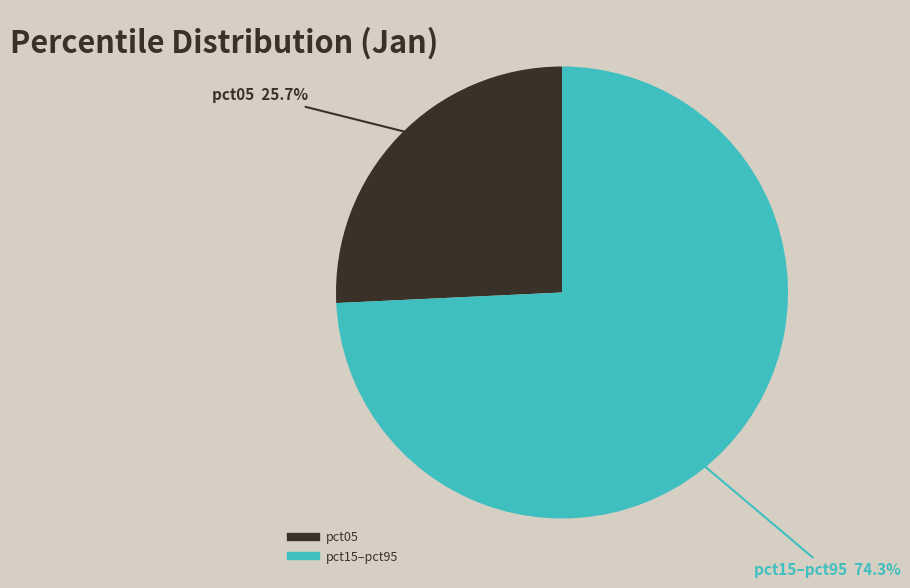

Is there any slice that represents more than half of the pie?

Yes